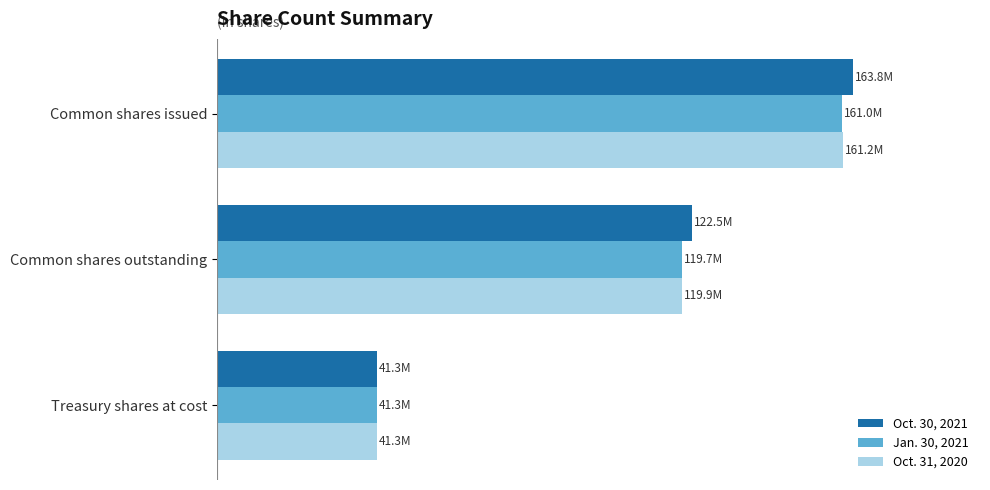

Which series has the largest range (max minus min)?

Oct. 30, 2021